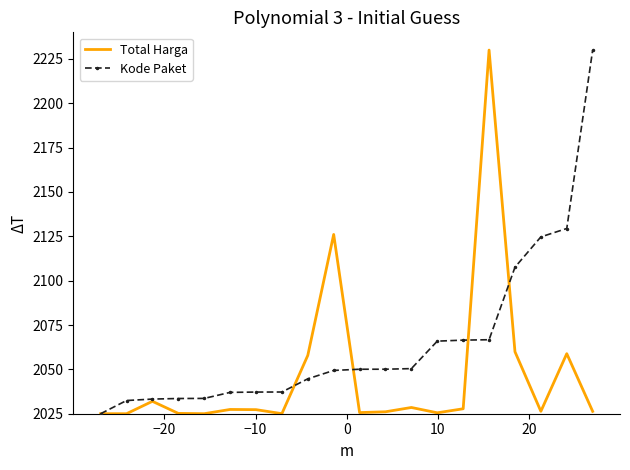

List the series in order of their overall mean, lowest first.

Total Harga, Kode Paket